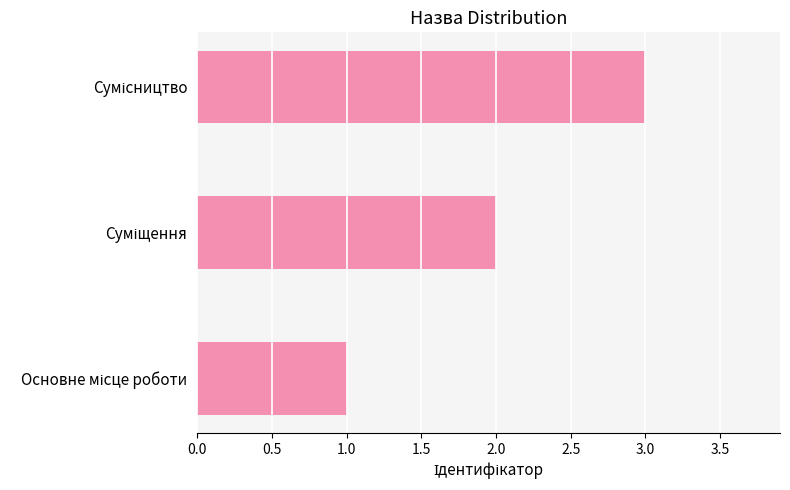

What is the sum of all values?

6